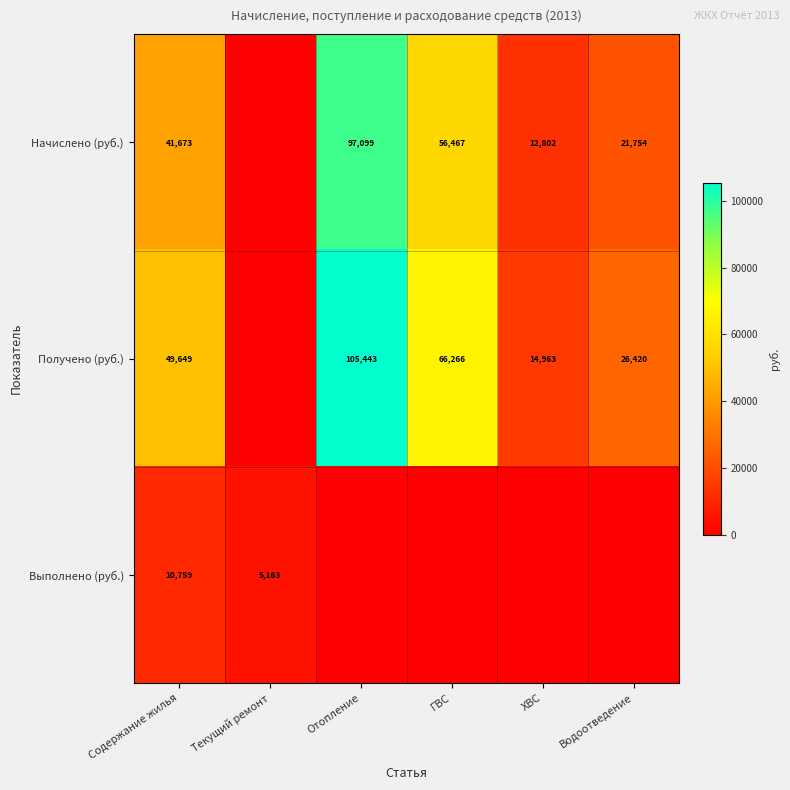

Is it true that Получено (руб.) equals 66266 at ГВС?

True